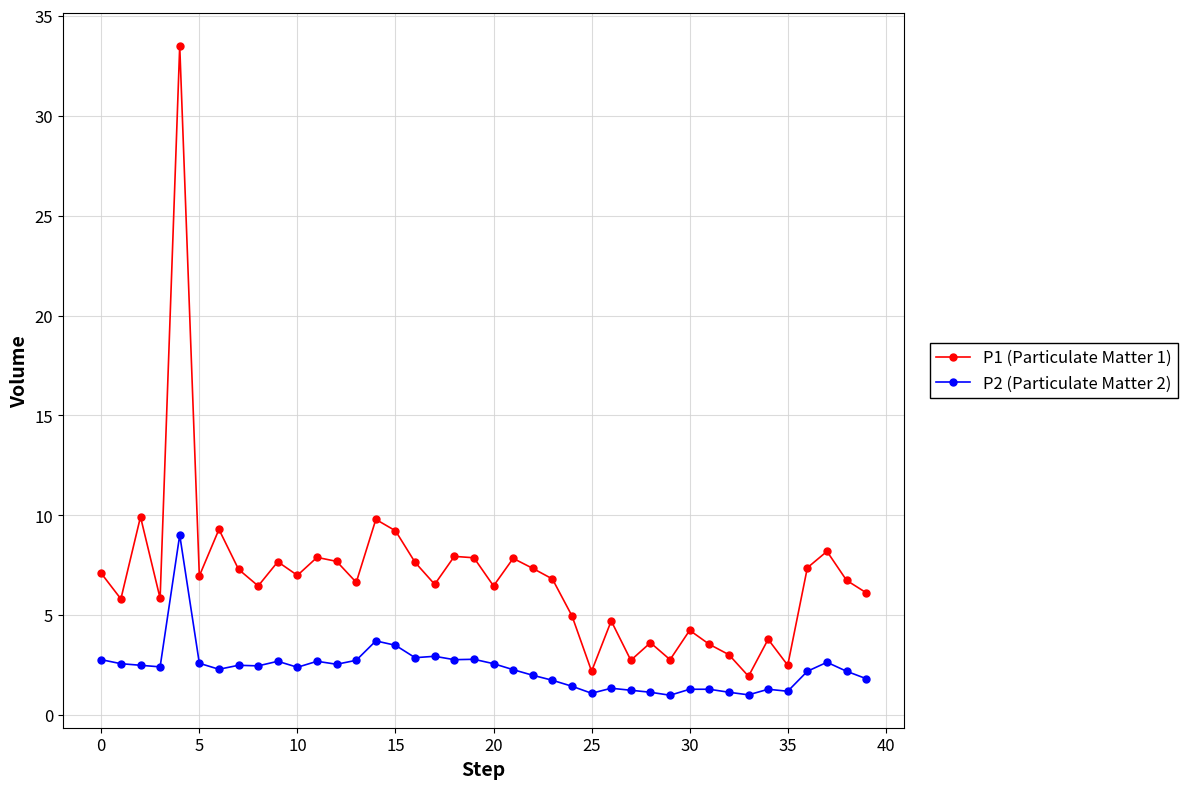

What is the sum of all P2 (Particulate Matter 2) values?

93.0